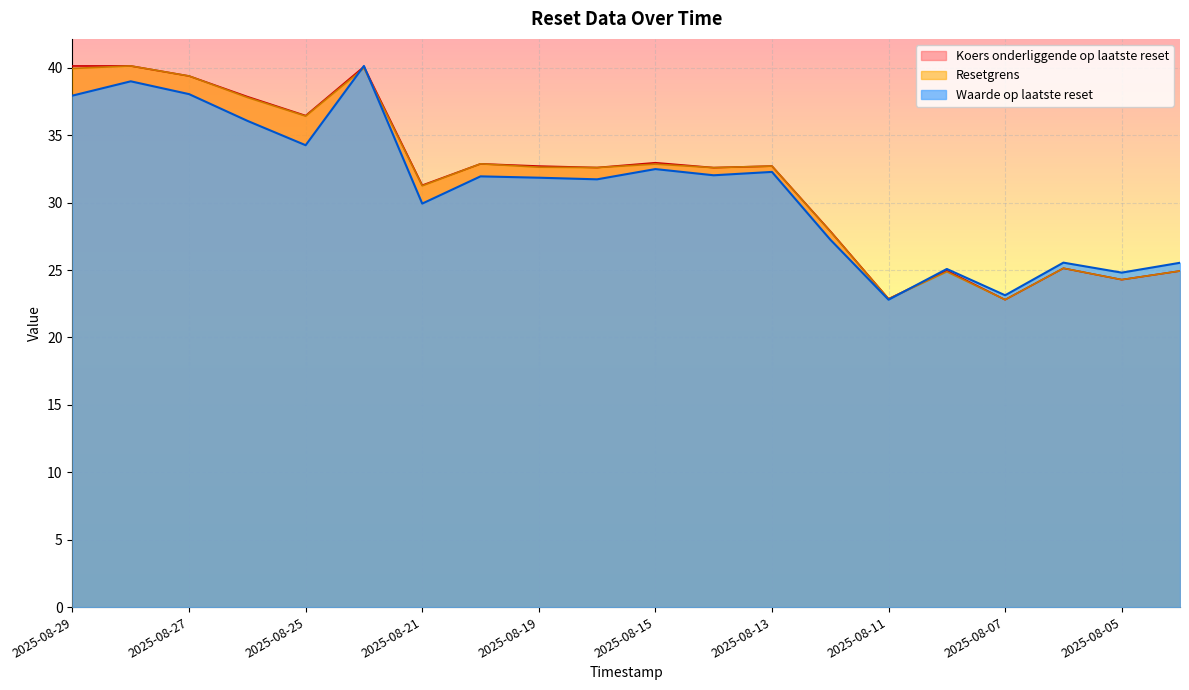

Reading left to right, what are all the values shown in this chart?

Waarde op laatste reset: 37.9	39.0	38.0	36.1	34.3	40.1	29.9	31.9	31.9	31.7	32.5	32.0	32.3	27.3	22.8	25.1	23.1	25.6	24.8	25.5
Resetgrens: 40.0	40.1	39.4	37.8	36.4	40.0	31.3	32.9	32.6	32.6	32.9	32.6	32.7	27.9	22.9	24.9	22.8	25.1	24.3	24.9
Koers onderliggende op laatste reset: 40.1	40.1	39.4	37.9	36.5	40.1	31.3	32.9	32.7	32.6	33.0	32.6	32.7	27.9	22.9	25.0	22.8	25.1	24.3	24.9